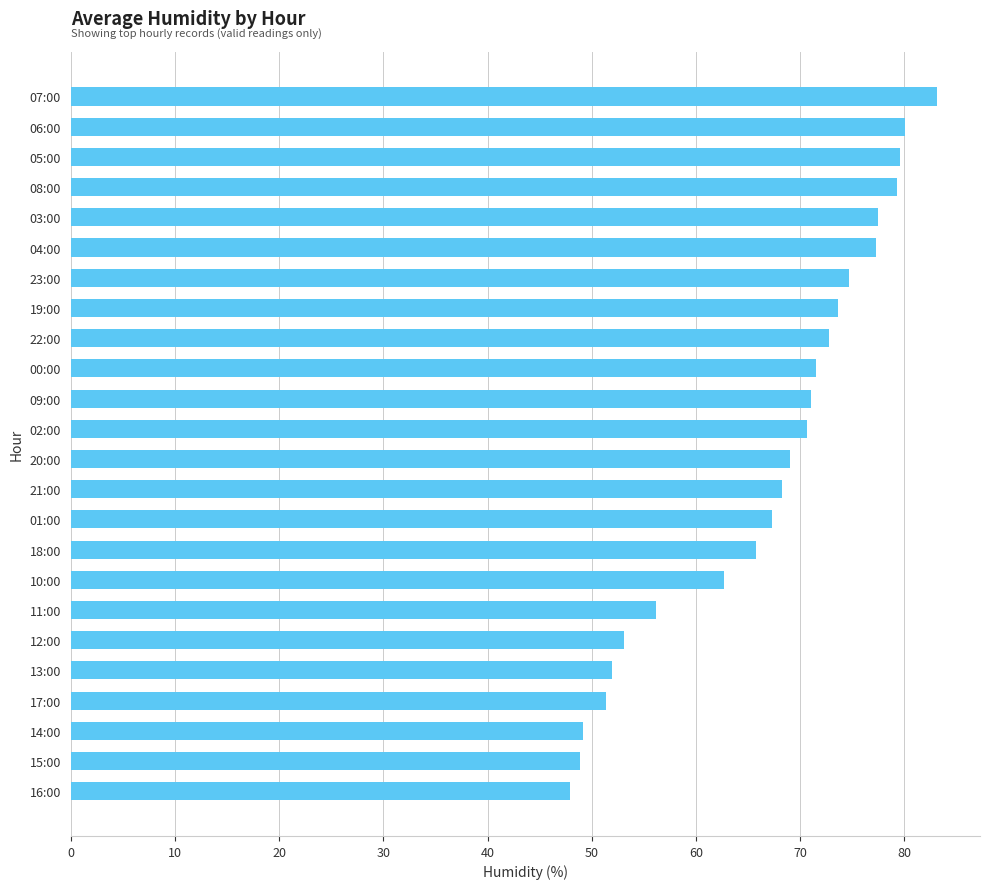

How many categories are shown in the chart?

24